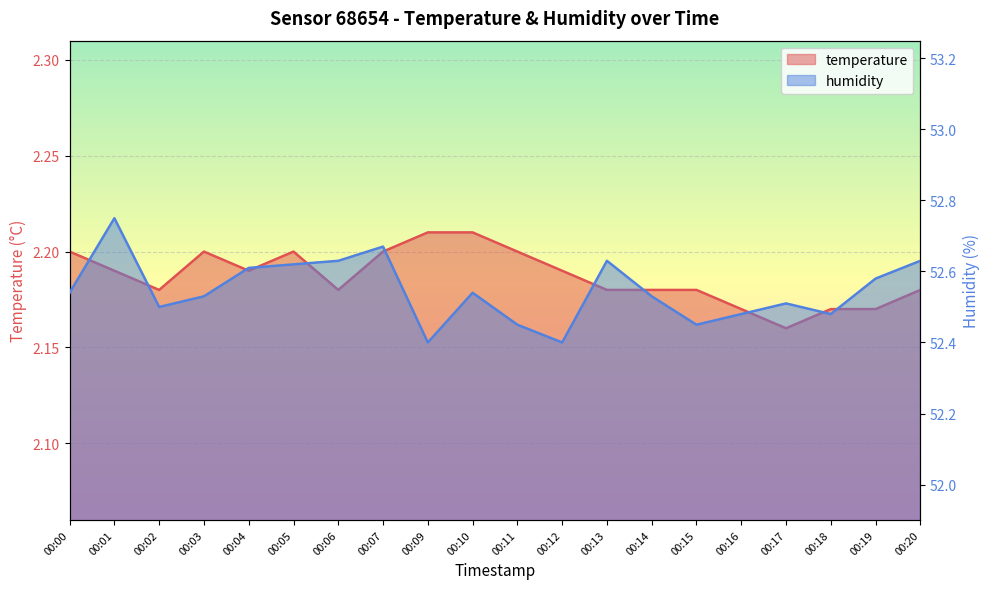

The value of temperature at 00:17 is 3.1. True or false?

False